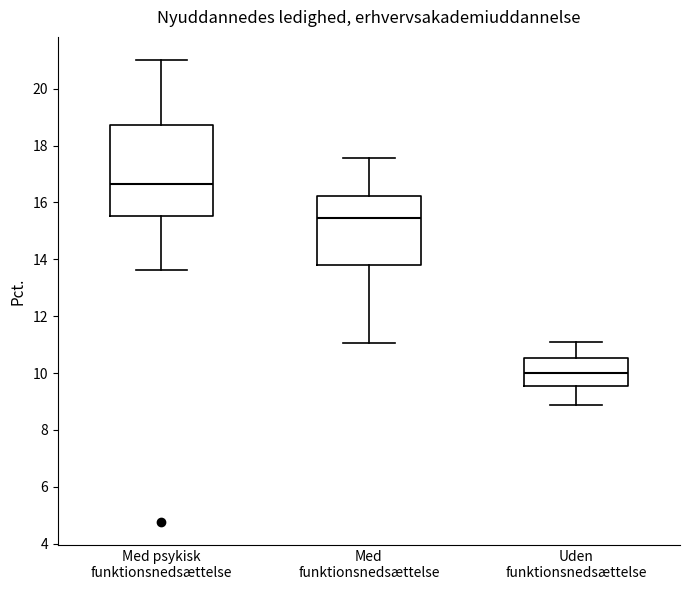

Reading left to right, read every box against the y-axis: the position of its median line, the range the box covers, and the ends of its whiskers. The values are not printed on the chart, so give them approximately, as read against the axis.

Med psykisk funktionsnedsættelse: median 16.6, box 15.6 to 18.8, whiskers 13.6 to 21.0
Med funktionsnedsættelse: median 15.4, box 13.8 to 16.2, whiskers 11.0 to 17.6
Uden funktionsnedsættelse: median 10.0, box 9.6 to 10.6, whiskers 8.8 to 11.0